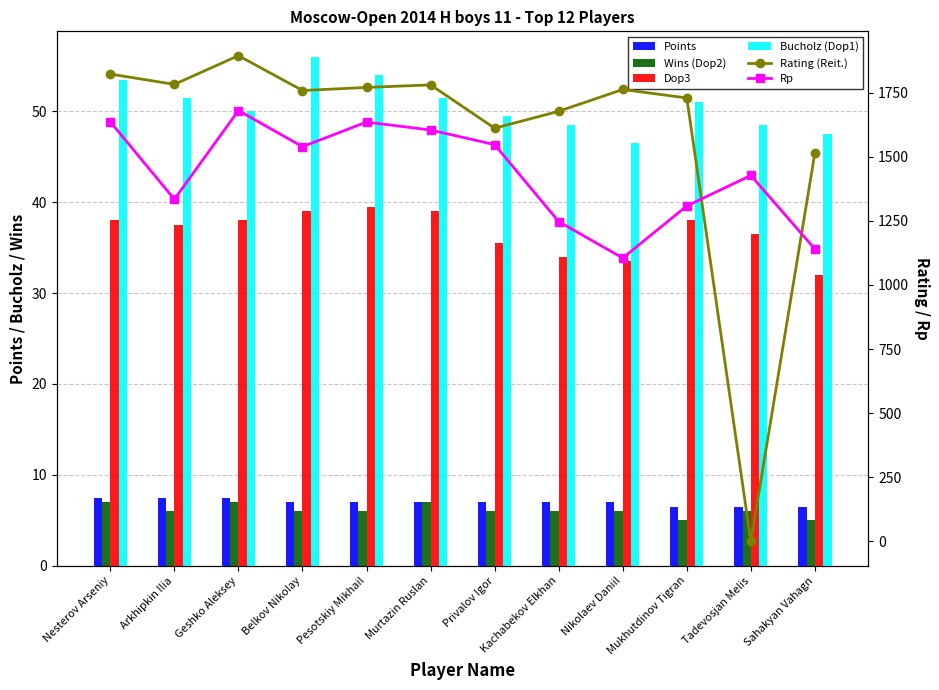

Reading right to left, what are all the values shown in this chart?

Points: 6.5	6.5	6.5	7.0	7.0	7.0	7.0	7.0	7.0	7.5	7.5	7.5
Wins (Dop2): 5.0	6.0	5.0	6.0	6.0	6.0	7.0	6.0	6.0	7.0	6.0	7.0
Dop3: 32.0	36.5	38.0	33.5	34.0	35.5	39.0	39.5	39.0	38.0	37.5	38.0
Bucholz (Dop1): 47.5	48.5	51.0	46.5	48.5	49.5	51.5	54.0	56.0	50.0	51.5	53.5
Rating (Reit.): 1515.0	0.0	1729.0	1762.0	1677.0	1611.0	1780.0	1770.0	1758.0	1894.0	1782.0	1822.0
Rp: 1140.0	1427.0	1308.0	1105.0	1247.0	1547.0	1604.0	1635.0	1539.0	1680.0	1334.0	1636.0